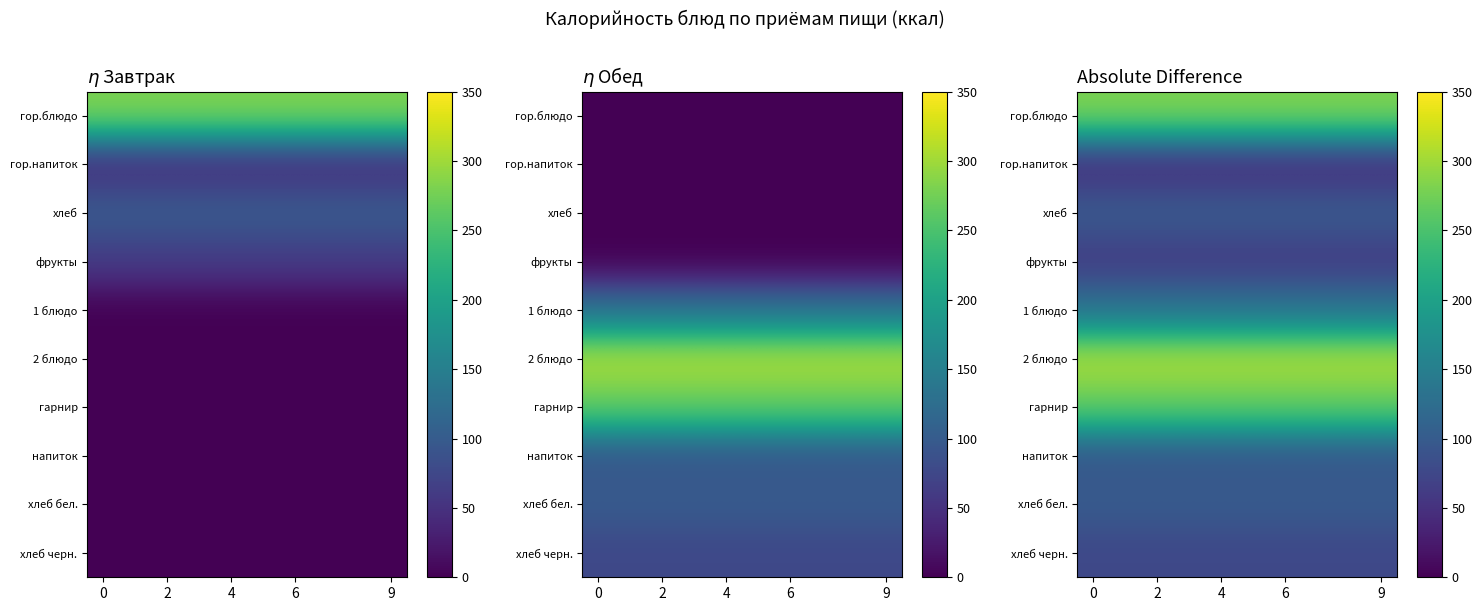

How many series are shown in this chart?

10